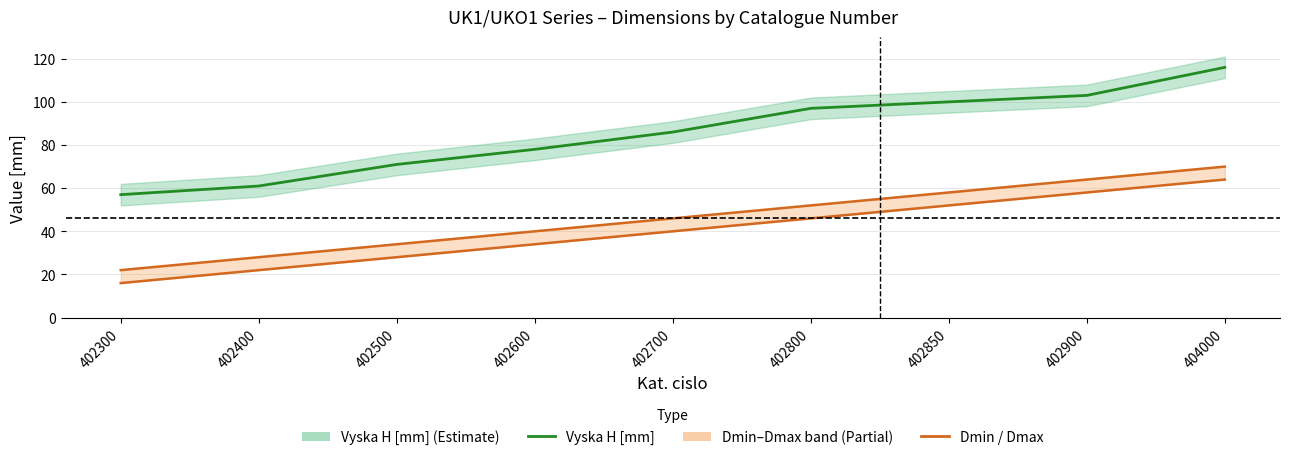

Reading left to right, extract all data points from this chart.

Dmin. [mm]: 402300=16	402400=22	402500=28	402600=34	402700=40	402800=46	402850=52	402900=58	404000=64
Dmax. [mm]: 402300=22	402400=28	402500=34	402600=40	402700=46	402800=52	402850=58	402900=64	404000=70
Vyska H [mm]: 402300=57	402400=61	402500=71	402600=78	402700=86	402800=97	402850=100	402900=103	404000=116